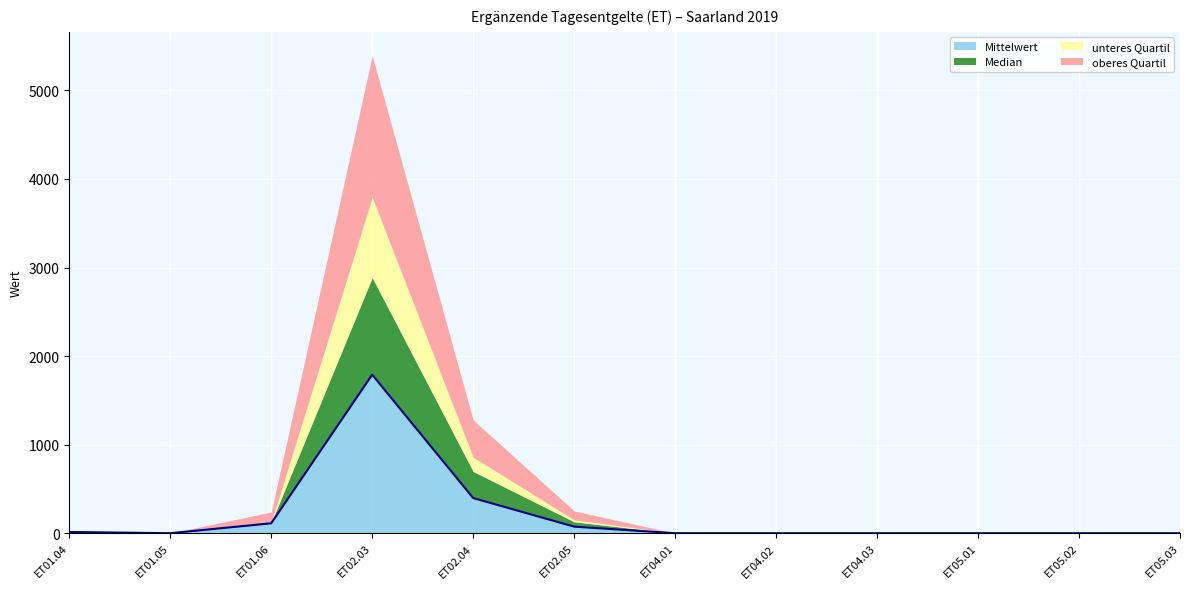

Reading right to left, extract all data points from this chart.

Mittelwert: 0.0	0.0	0.0	0.0	0.0	0.0	74.2	397.0	1790.0	112.3	0.0	13.8
Median: 0.0	0.0	0.0	0.0	0.0	0.0	55.0	300.5	1097.5	7.5	0.0	4.0
unteres Quartil: 0.0	0.0	0.0	0.0	0.0	0.0	21.3	161.3	907.3	4.5	0.0	4.0
oberes Quartil: 0.0	0.0	0.0	0.0	0.0	0.0	101.5	419.5	1596.8	115.3	0.0	5.0